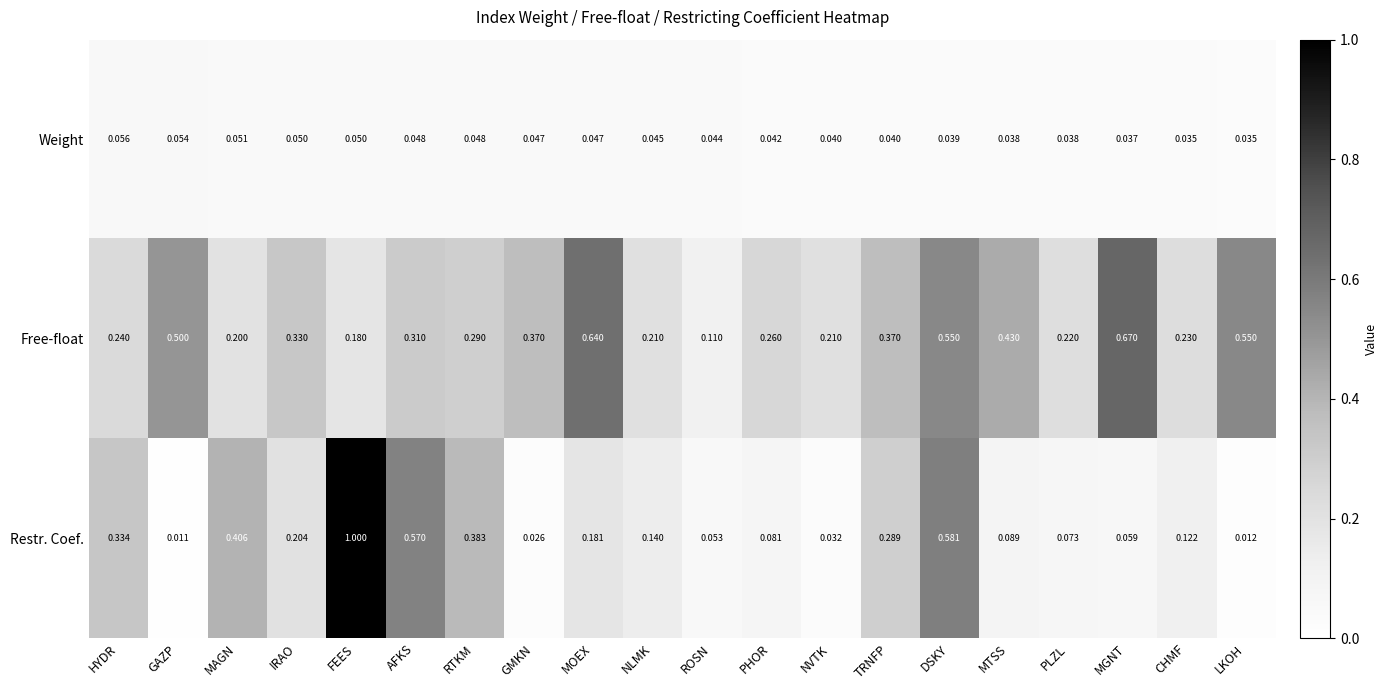

Which series has the largest range (max minus min)?

Restr. Coef.